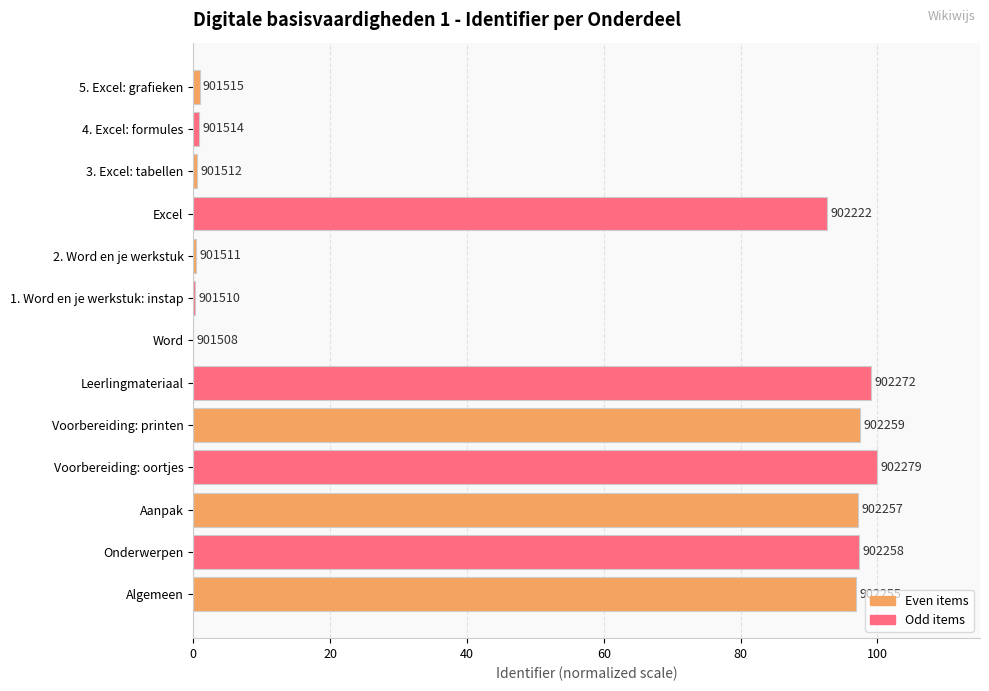

How many bars are there in total?

13